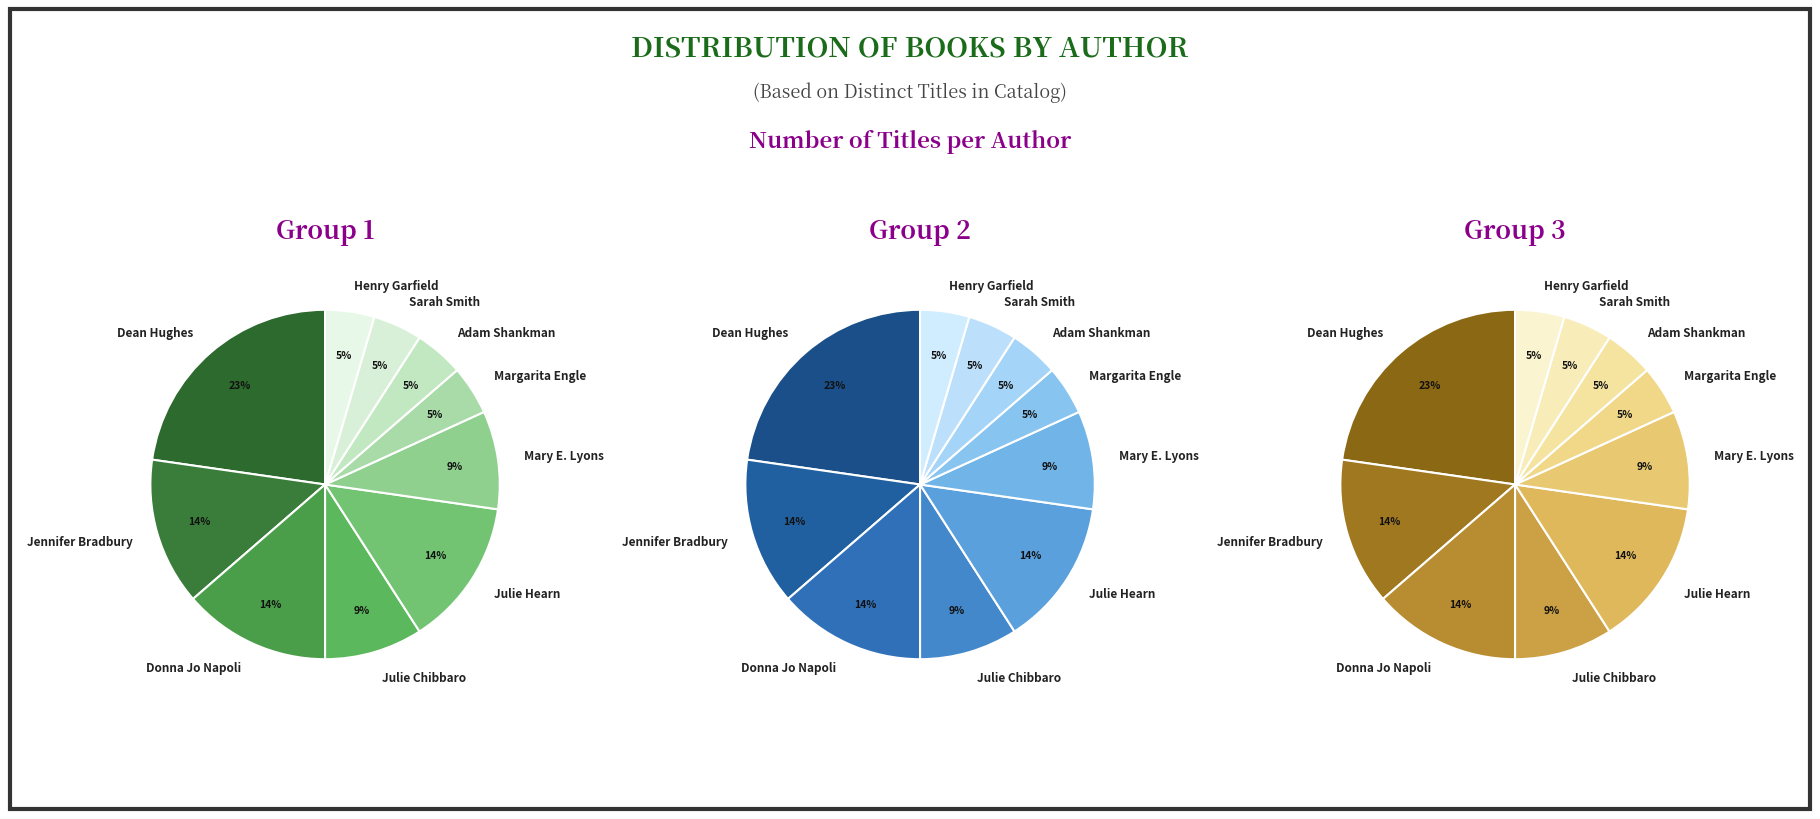

Is it true that Adam Shankman (503046651) is 5% of the pie?

True